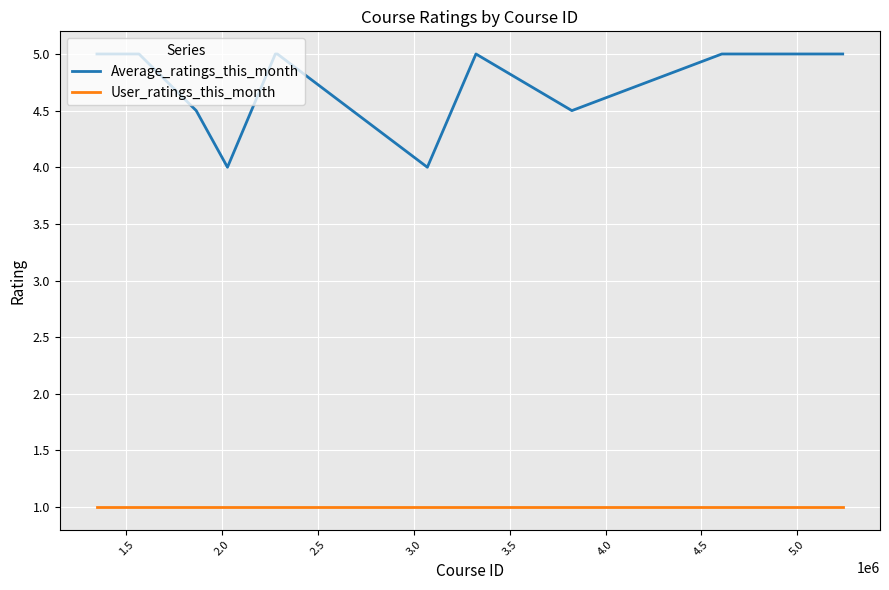

What is the maximum value for User_ratings_this_month?

1.0